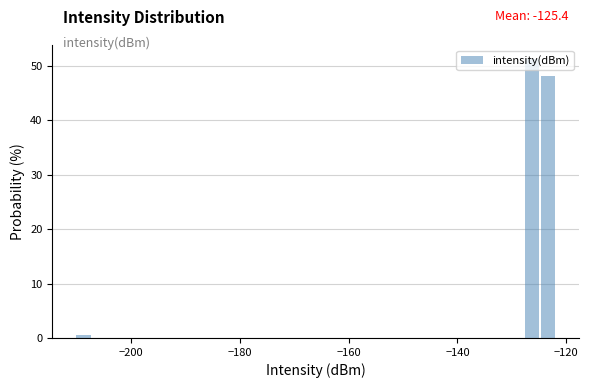

Around what value on the x-axis is the tallest bar? Give the approximate position of its centre, as read against the axis.

-126